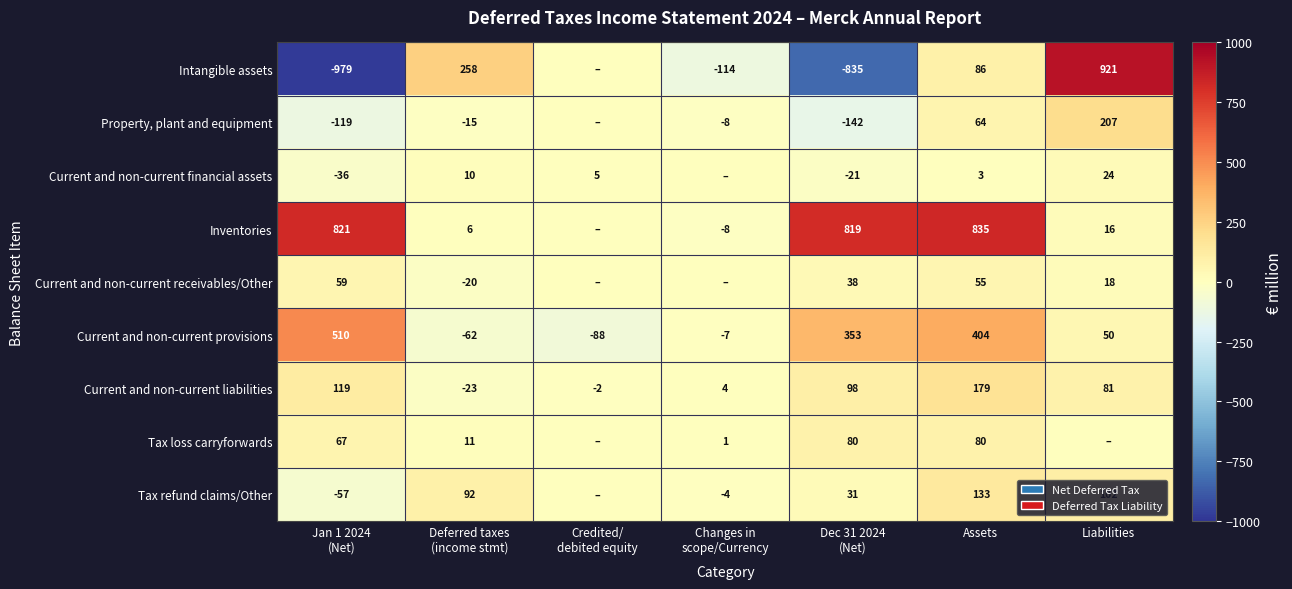

What is the average value of the Current and non-current liabilities series?

65